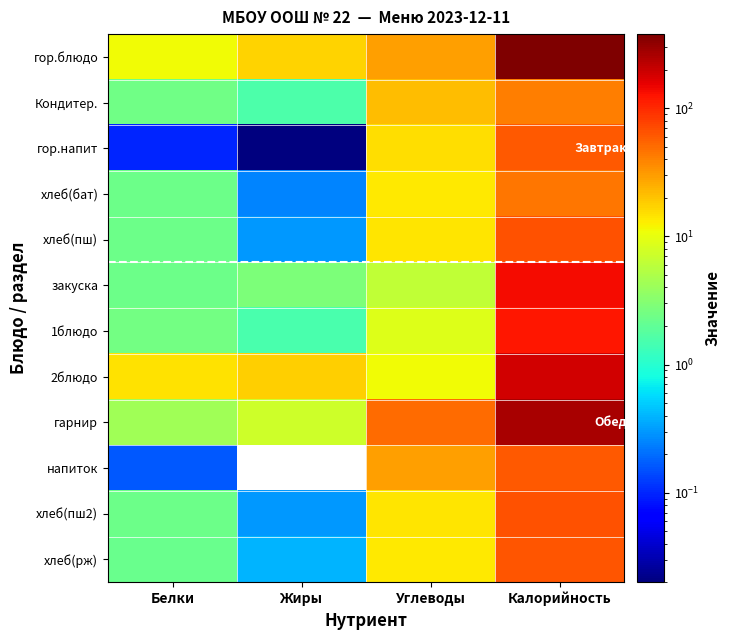

Reading left to right, transcribe all the data shown in this chart.

гор.блюдо: Белки=11.4	Жиры=16.8	Углеводы=29.5	Калорийность=380.0
Кондитер.: Белки=2.4	Жиры=1.6	Углеводы=21.5	Калорийность=42.0
гор.напит: Белки=0.1	Жиры=0.0	Углеводы=15.0	Калорийность=60.0
хлеб(бат): Белки=2.3	Жиры=0.2	Углеводы=13.8	Калорийность=44.2
хлеб(пш): Белки=2.3	Жиры=0.3	Углеводы=13.9	Калорийность=67.0
закуска: Белки=2.3	Жиры=2.8	Углеводы=6.3	Калорийность=137.8
1блюдо: Белки=2.5	Жиры=1.5	Углеводы=9.0	Калорийность=122.5
2блюдо: Белки=14.6	Жиры=18.0	Углеводы=11.4	Калорийность=185.6
гарнир: Белки=4.3	Жиры=7.3	Углеводы=49.7	Калорийность=265.0
напиток: Белки=0.2	Жиры=0.0	Углеводы=29.0	Калорийность=60.6
хлеб(пш2): Белки=2.3	Жиры=0.3	Углеводы=13.9	Калорийность=67.0
хлеб(рж): Белки=2.2	Жиры=0.4	Углеводы=13.8	Калорийность=64.0